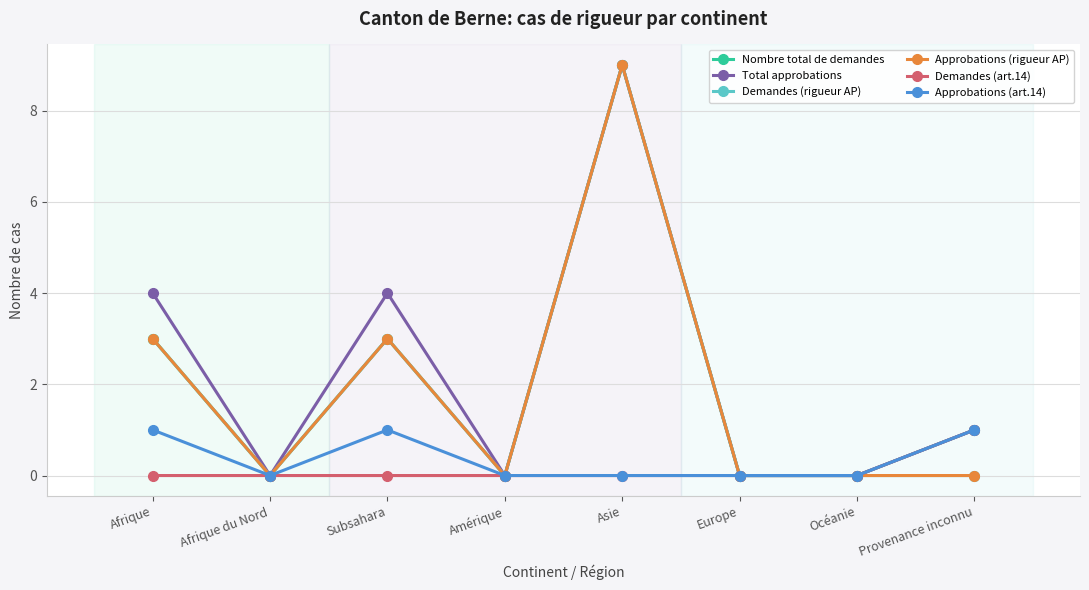

Which has a higher value, Subsahara or Asie?

Asie